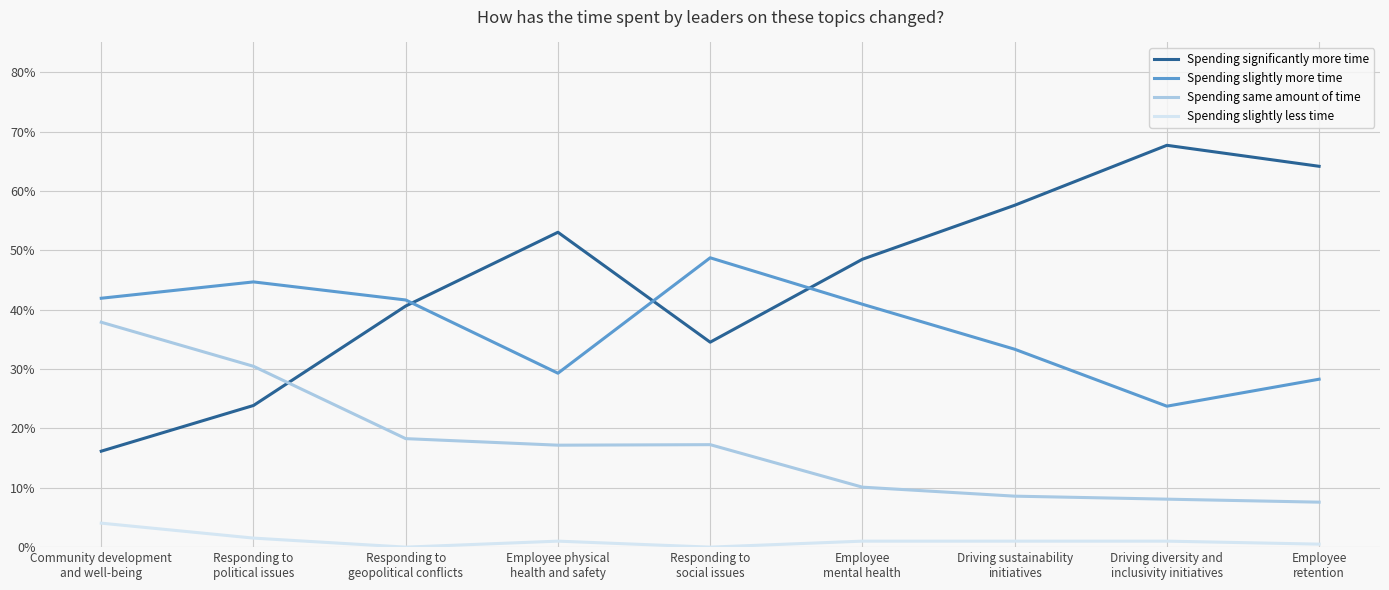

What value does the Spending slightly more time series have at Driving sustainability
initiatives?

0.3